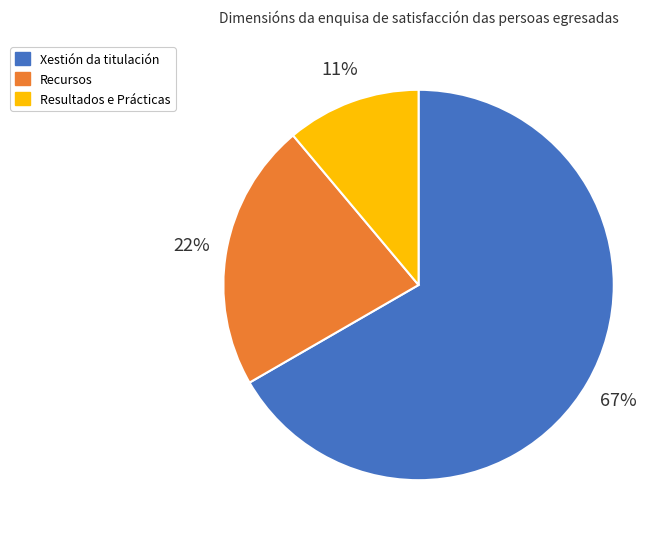

To the nearest percent, what is the average slice percentage?

33%